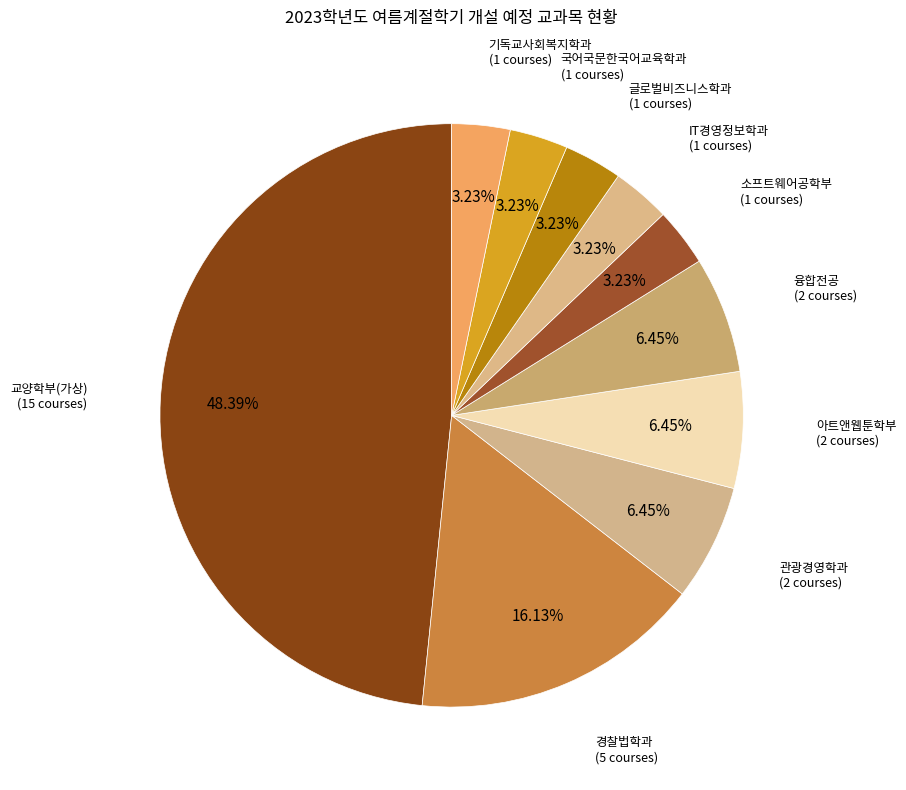

How many slices are in this pie chart?

10